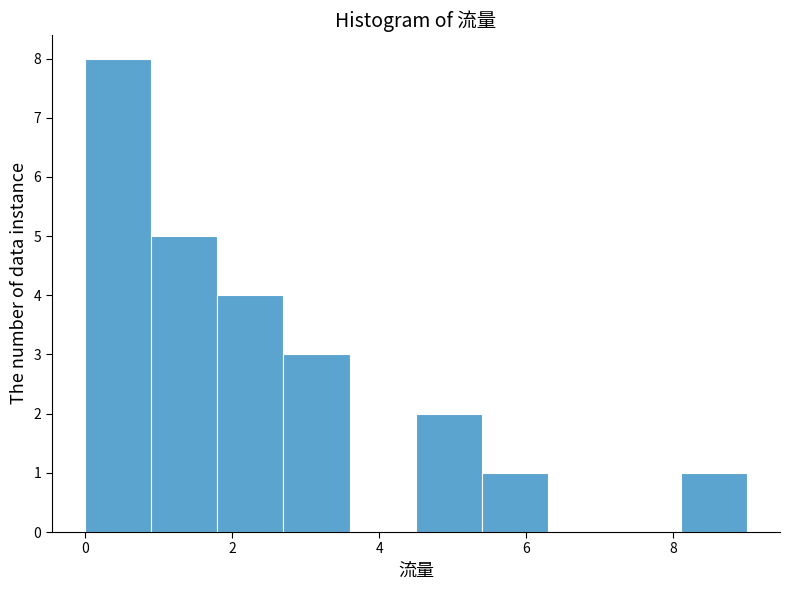

Reading left to right, transcribe this chart: for each bar, give the range it covers on the x-axis and its height. Neither the bar edges nor the heights are printed on the chart, so give them approximately, as read against the axes.

0.0 to 0.9: 8
0.9 to 1.8: 5
1.8 to 2.7: 4
2.7 to 3.6: 3
3.6 to 4.5: 0
4.5 to 5.4: 2
5.4 to 6.3: 1
6.3 to 7.2: 0
7.2 to 8.1: 0
8.1 to 9.0: 1